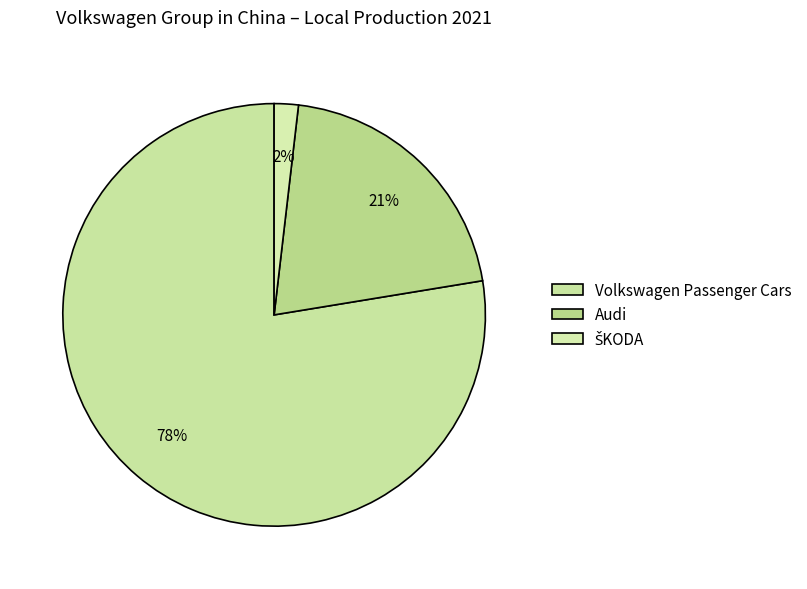

What percentage is NOT represented by ŠKODA?

98.2%